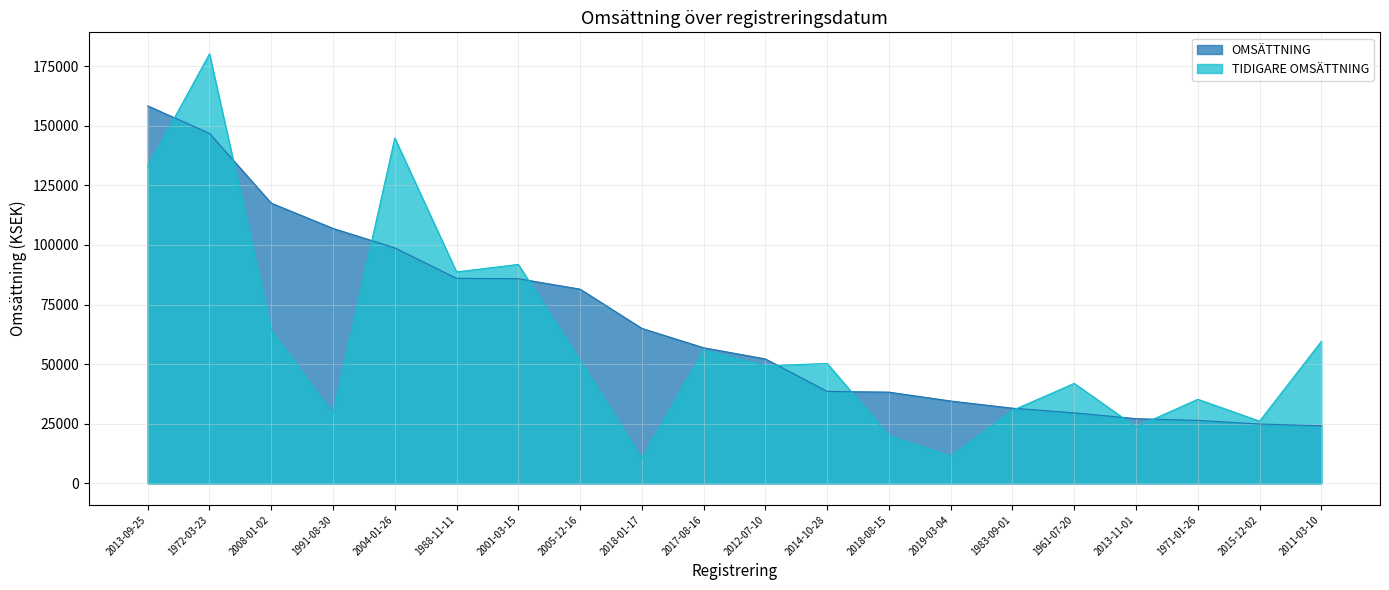

Count the number of categories in the chart.

20